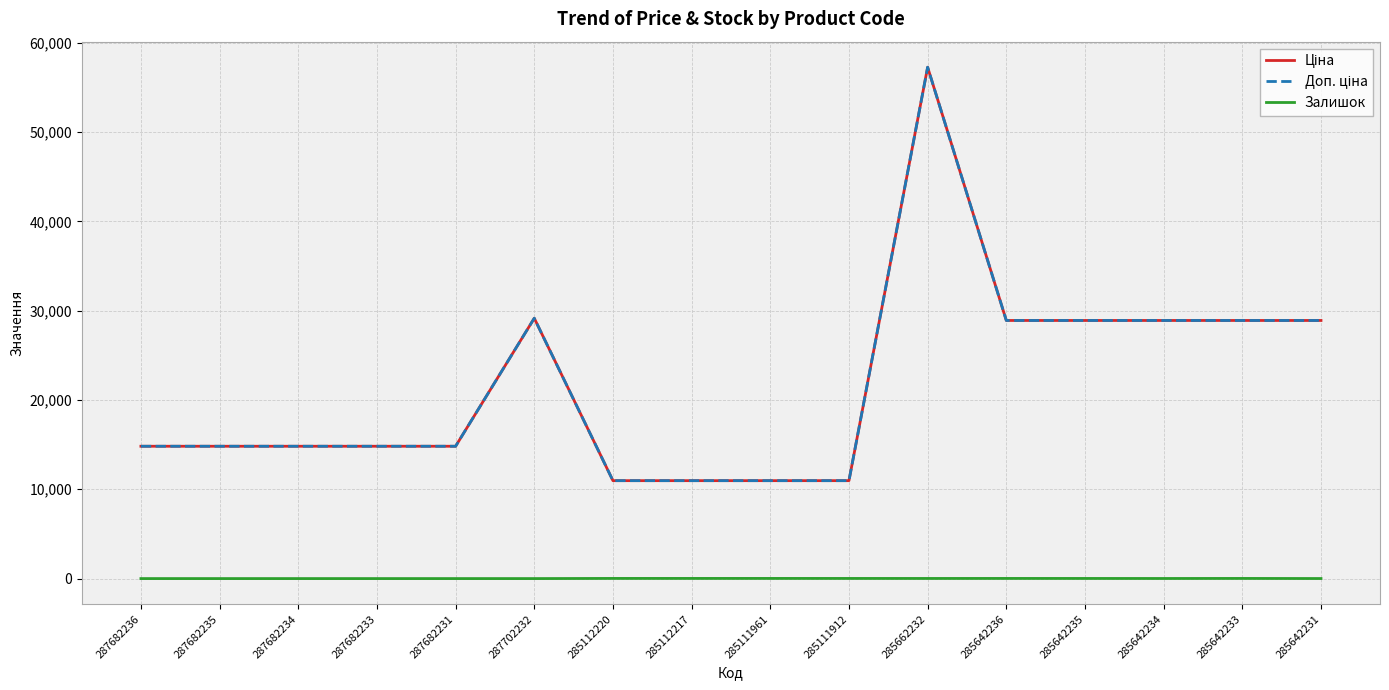

What is the greatest value displayed?

57258.0